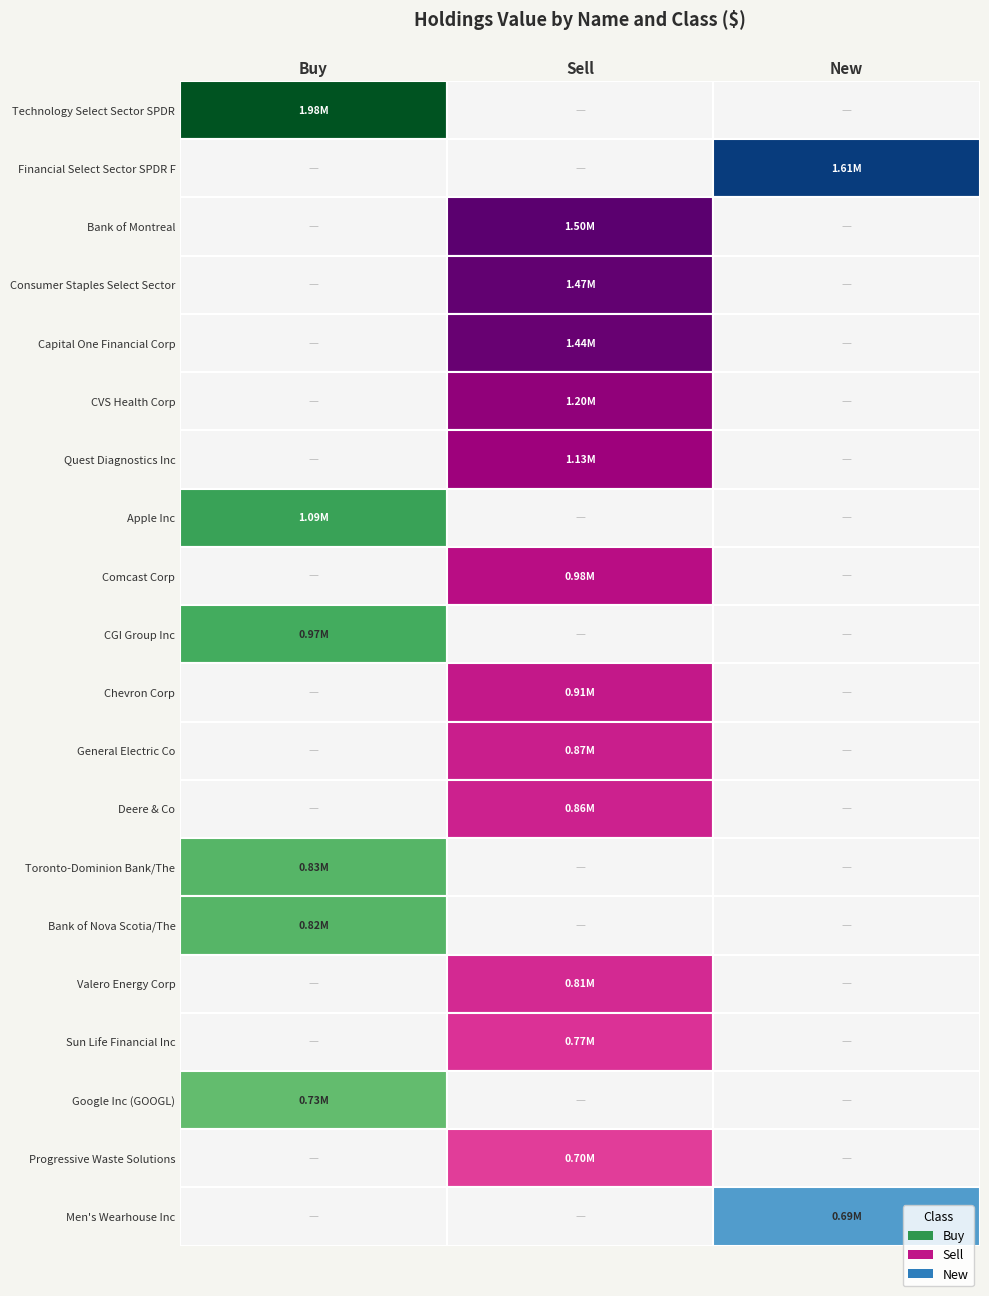

Rank the series at Buy from highest to lowest value.

Technology Select Sector SPDR, Apple Inc, CGI Group Inc, Toronto-Dominion Bank/The, Bank of Nova Scotia/The, Google Inc (GOOGL), Financial Select Sector SPDR F, Bank of Montreal, Consumer Staples Select Sector, Capital One Financial Corp, CVS Health Corp, Quest Diagnostics Inc, Comcast Corp, Chevron Corp, General Electric Co, Deere & Co, Valero Energy Corp, Sun Life Financial Inc, Progressive Waste Solutions, Men's Wearhouse Inc